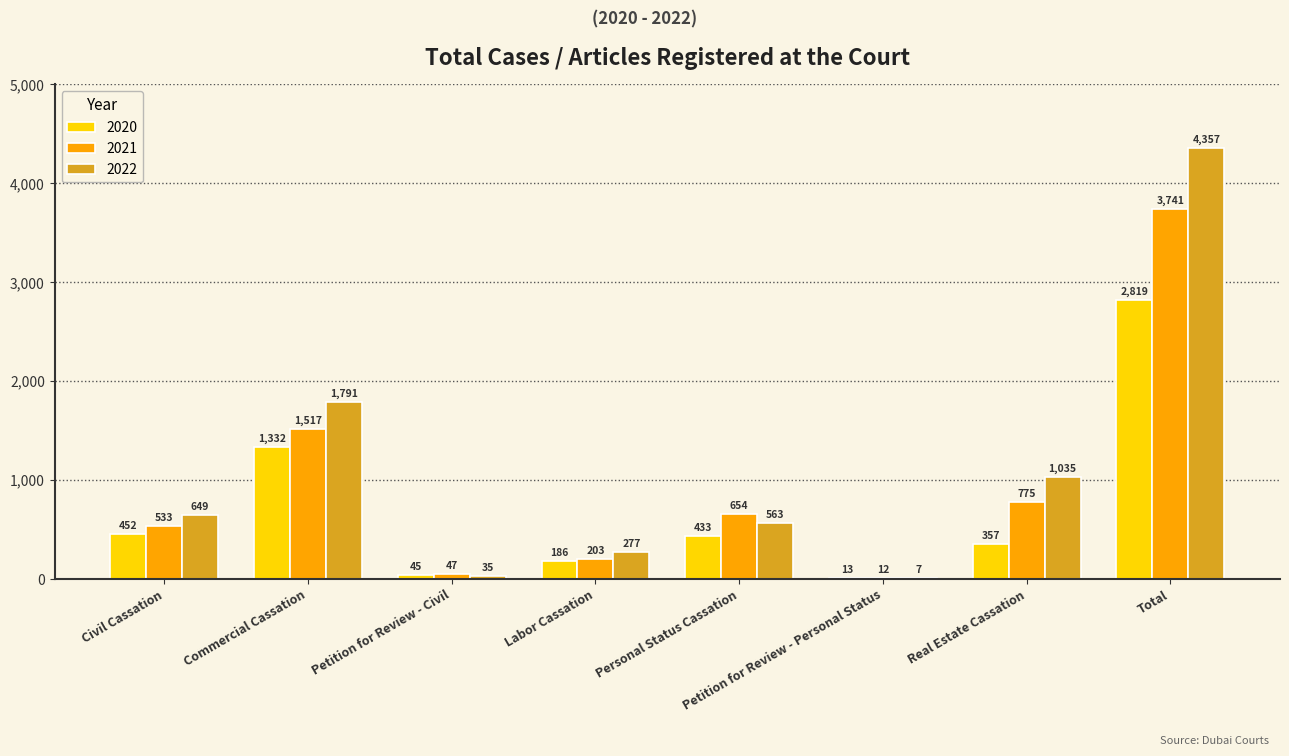

Which series changed the most between Civil Cassation and Total?

2022